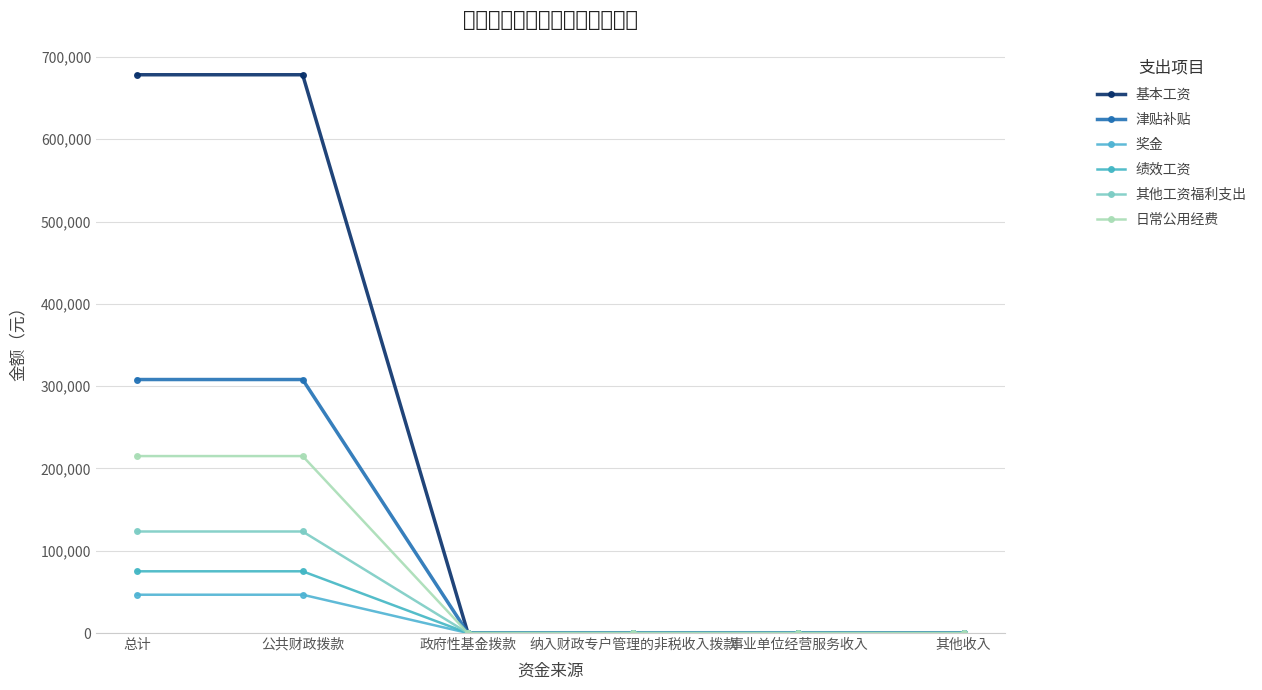

True or false: 基本工资 and 绩效工资 intersect in this chart.

False